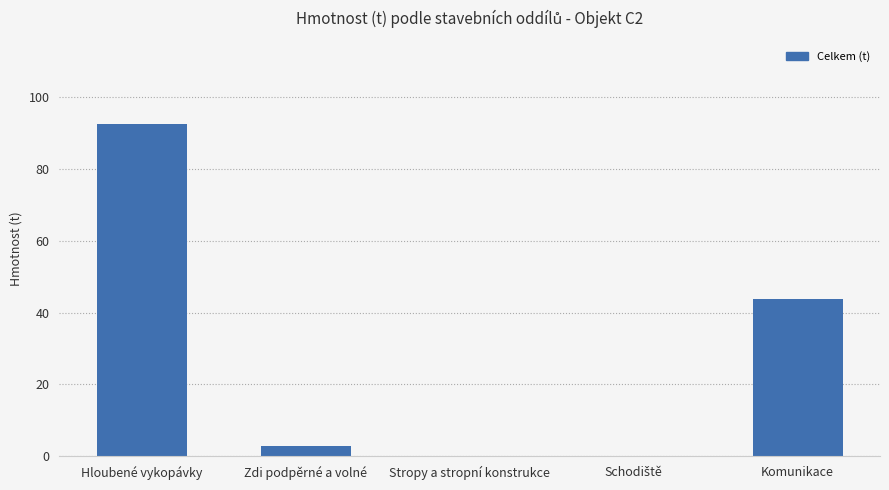

What is the approximate value at Zdi podpěrné a volné?

2.8